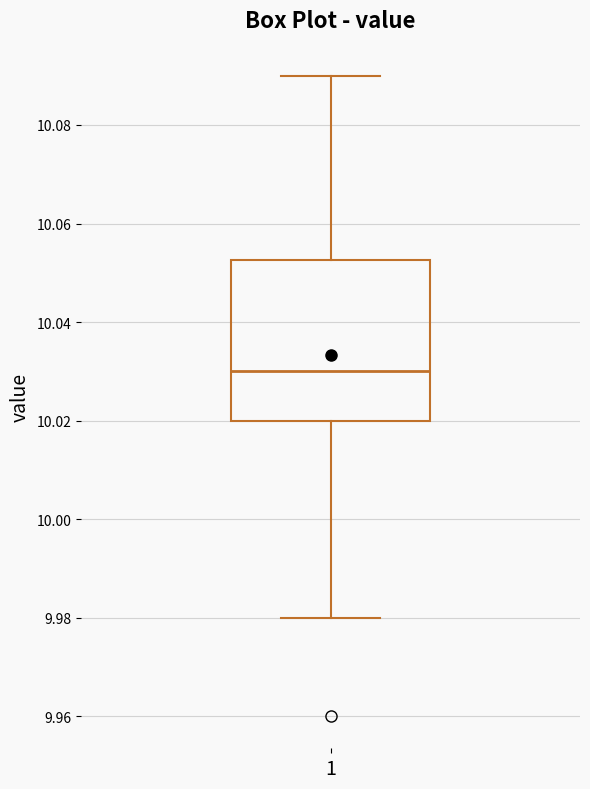

Transcribe this box plot: give where the median line is, the range the box spans, and where the two whiskers end, as read against the y-axis. The values are not printed on the chart, so give them approximately, as read against the axis.

median 10.030, box 10.020 to 10.052, whiskers 9.980 to 10.090